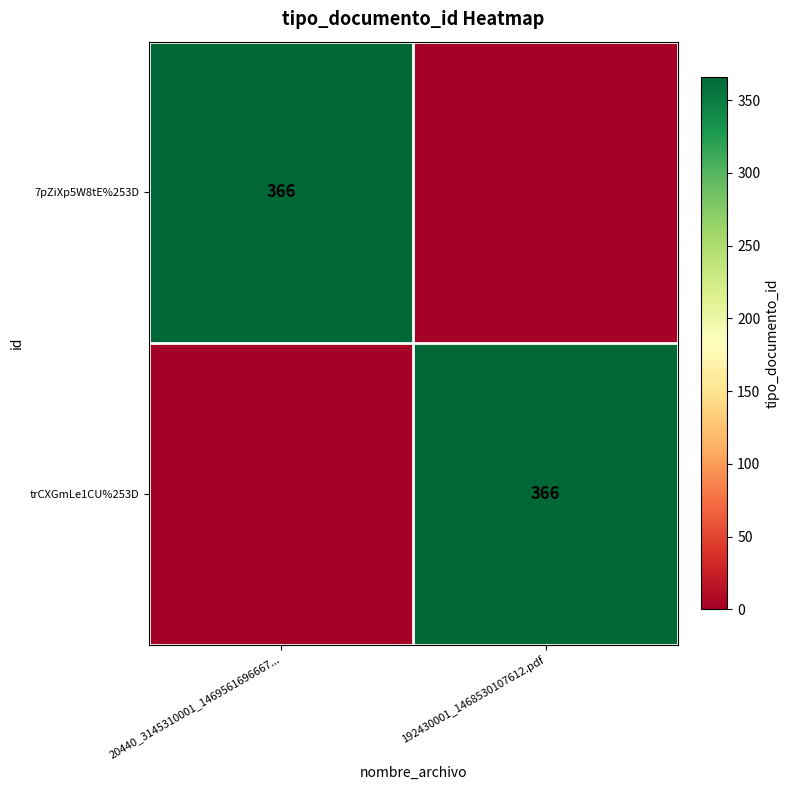

Is it true that 7pZiXp5W8tE%253D equals 366 at 20440_3145310001_1469561696667...?

True